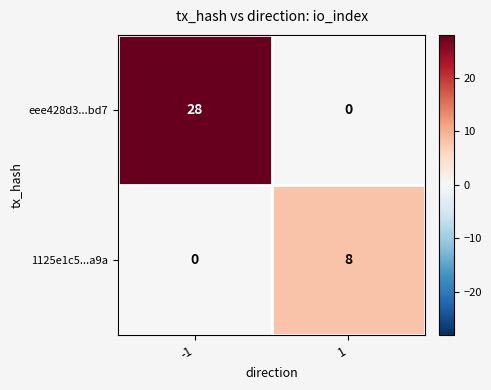

What is the difference between the 1125e1c5...a9a values at 1 and -1?

8